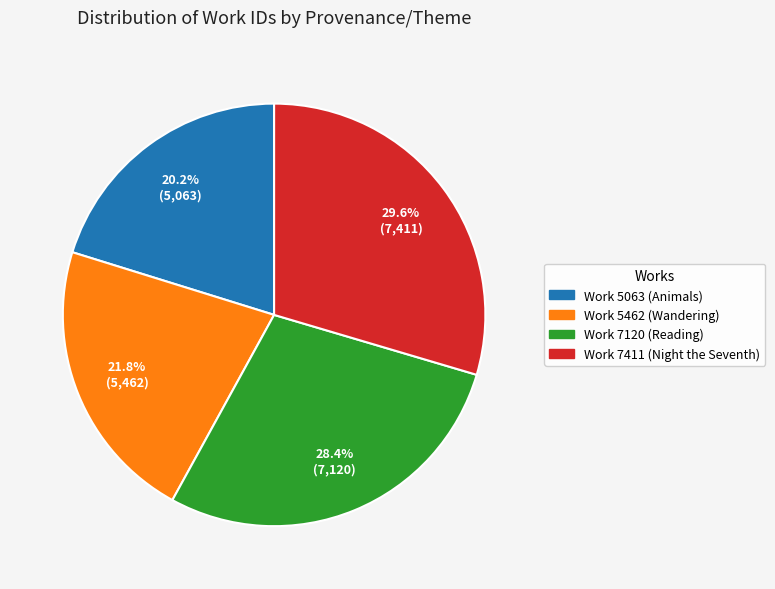

Count the number of slices in the pie.

4